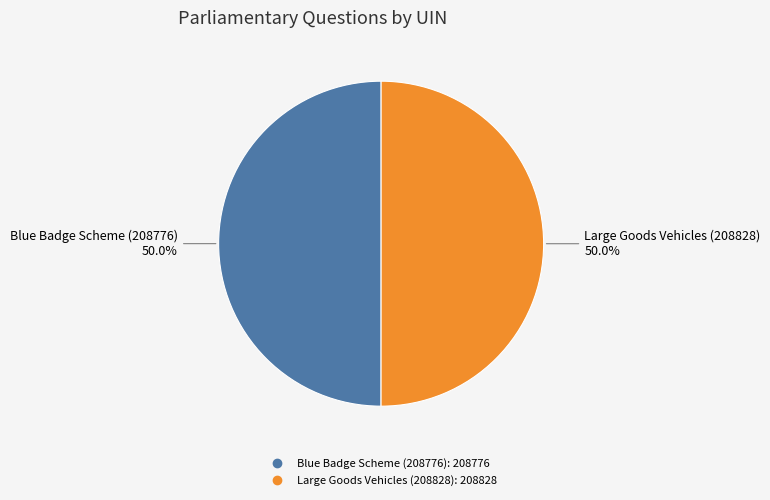

Approximately how many times larger is the value at Blue Badge Scheme (208776) compared to Large Goods Vehicles (208828)?

1.0